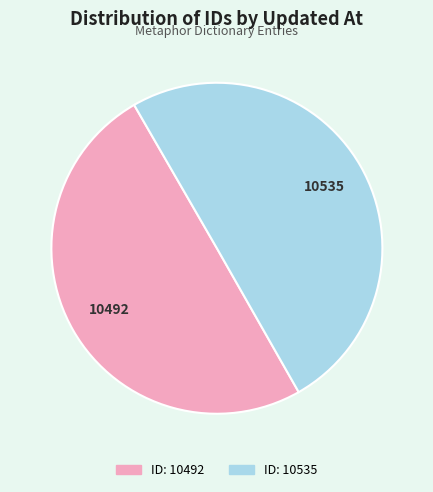

Do ID: 10535 and ID: 10492 together represent more than half of the pie?

Yes